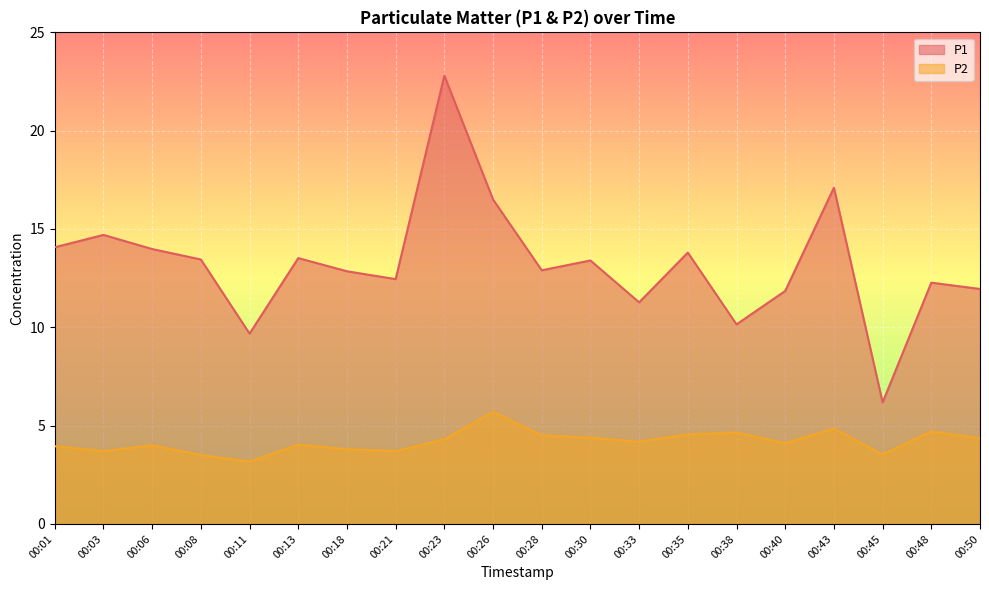

Which series has the largest total across all categories?

P1